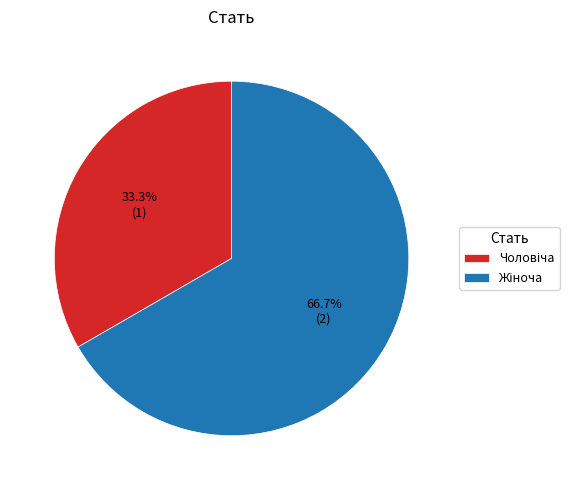

Is there a majority slice in this chart?

Yes